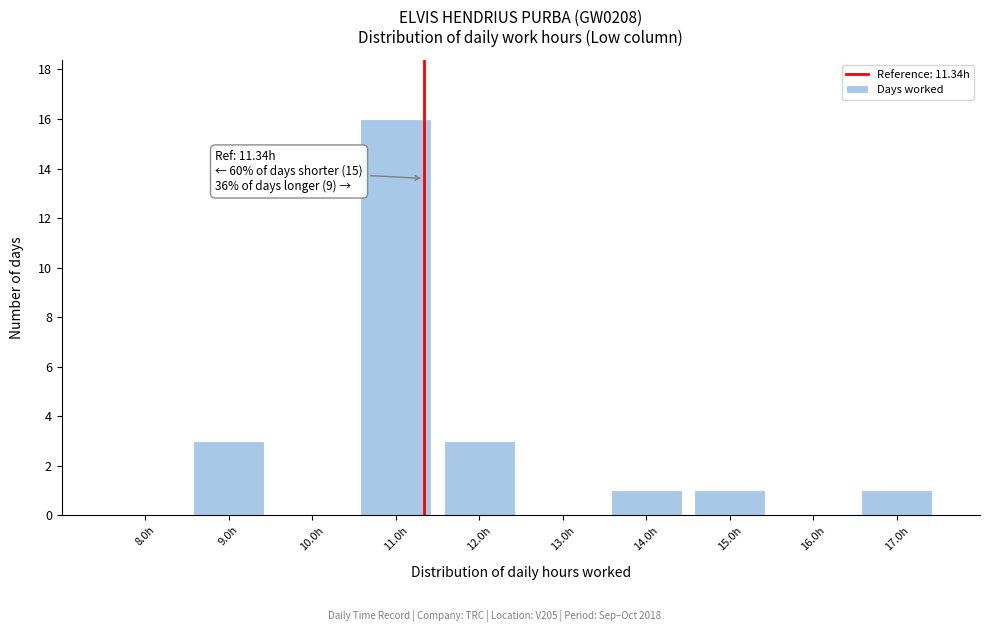

Over which range of the x-axis is the bar tallest?

10.5 to 11.5